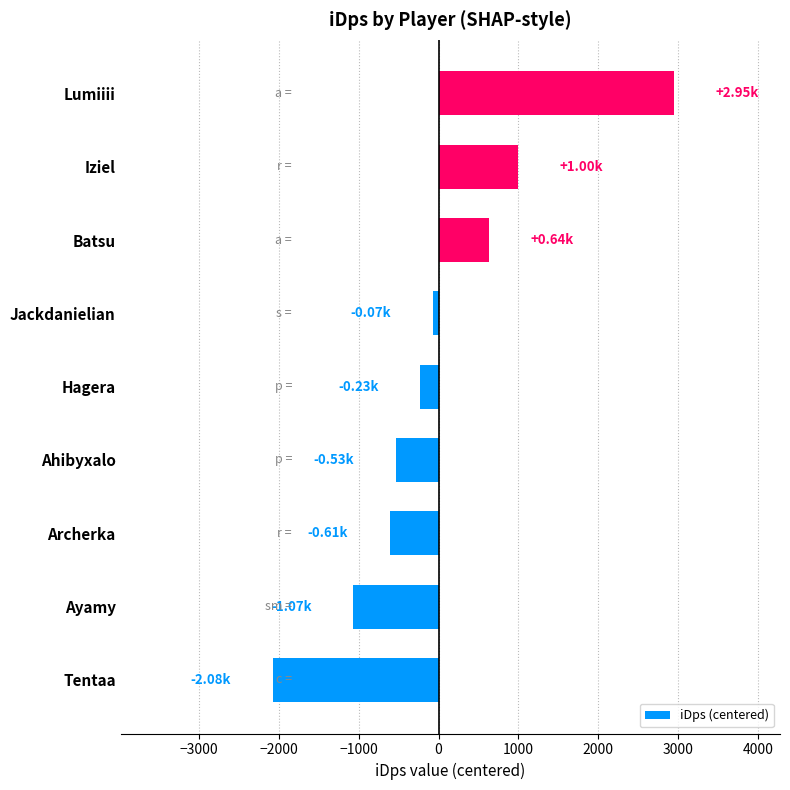

How many series are shown in this chart?

1